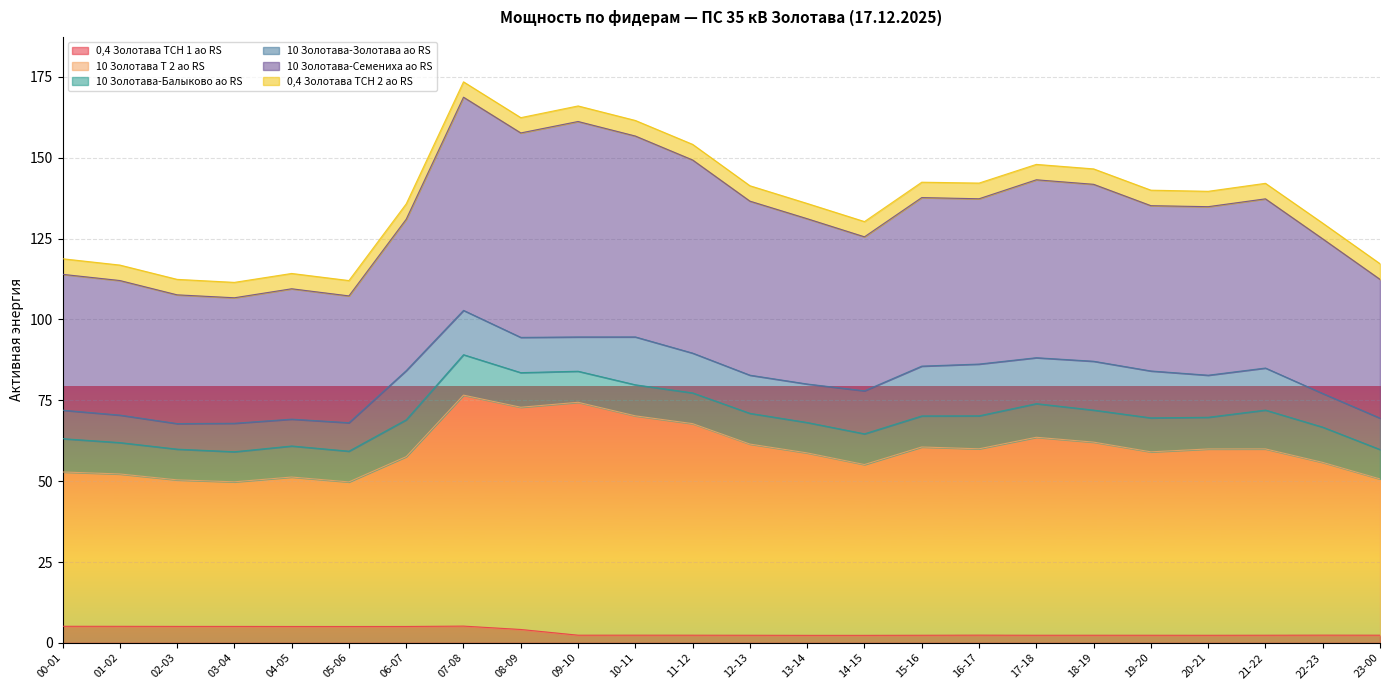

What is the total value across all series at 02-03?

112.4